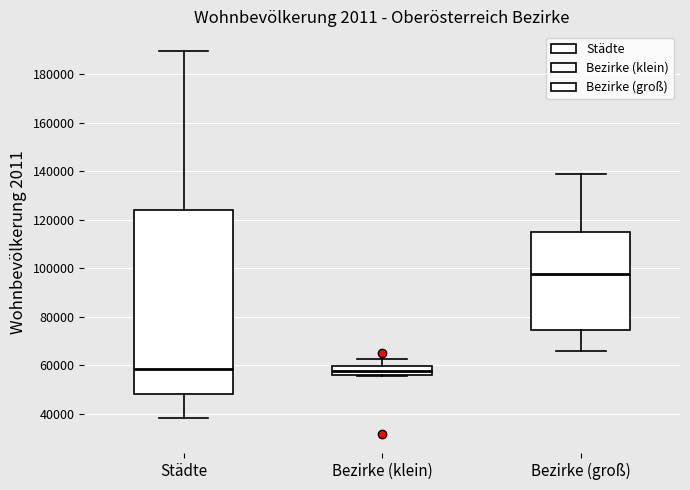

Where is the upper edge of the box for Bezirke (klein) on the y-axis? The values are not printed on the chart, so give them approximately, as read against the axis.

60000